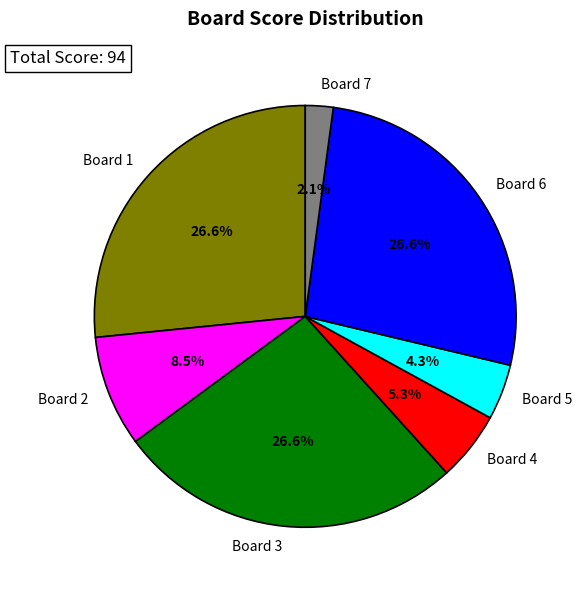

Is there any slice that represents more than half of the pie?

No